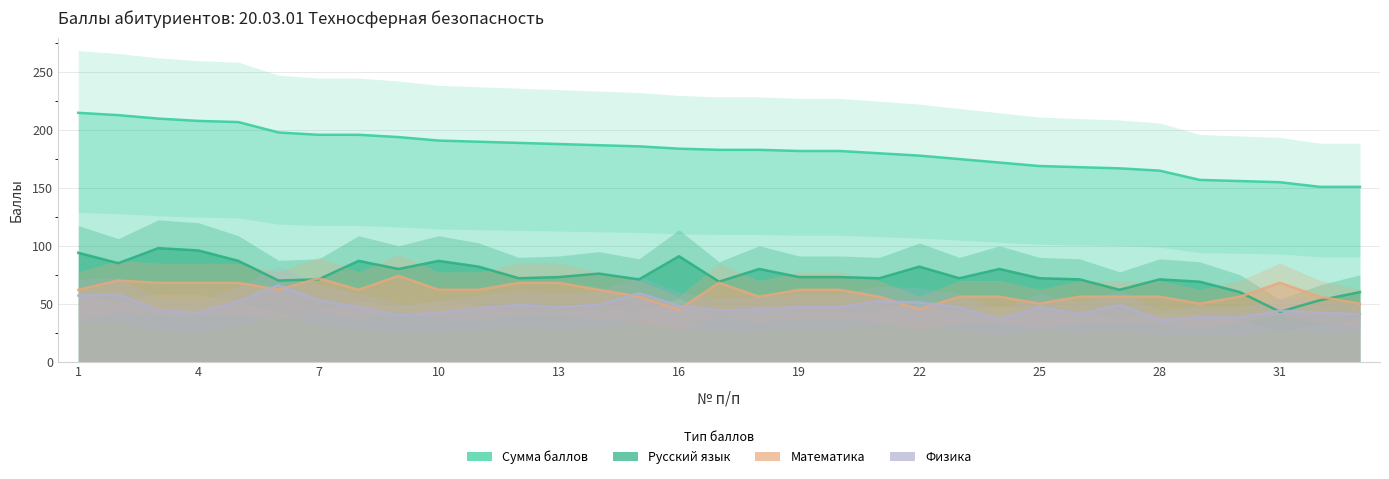

At which label is Русский язык closest to 70?

6